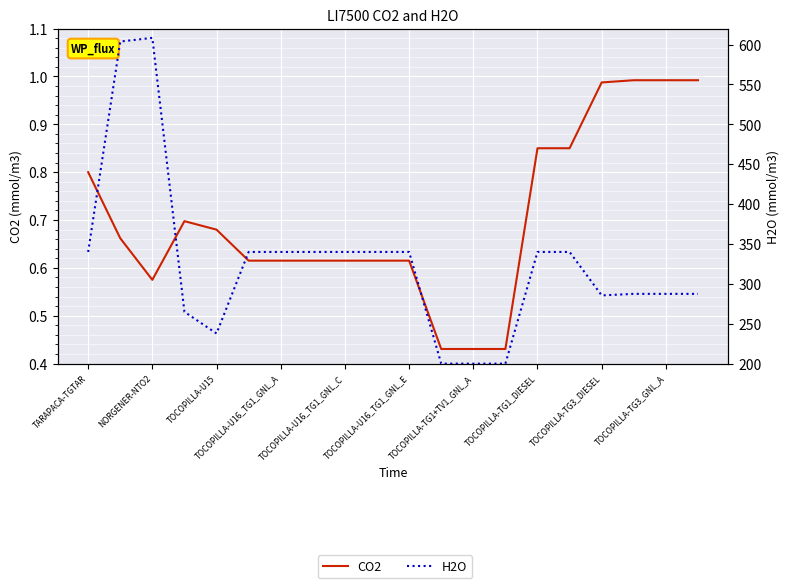

What are all the series names shown in the legend?

CO2, H2O